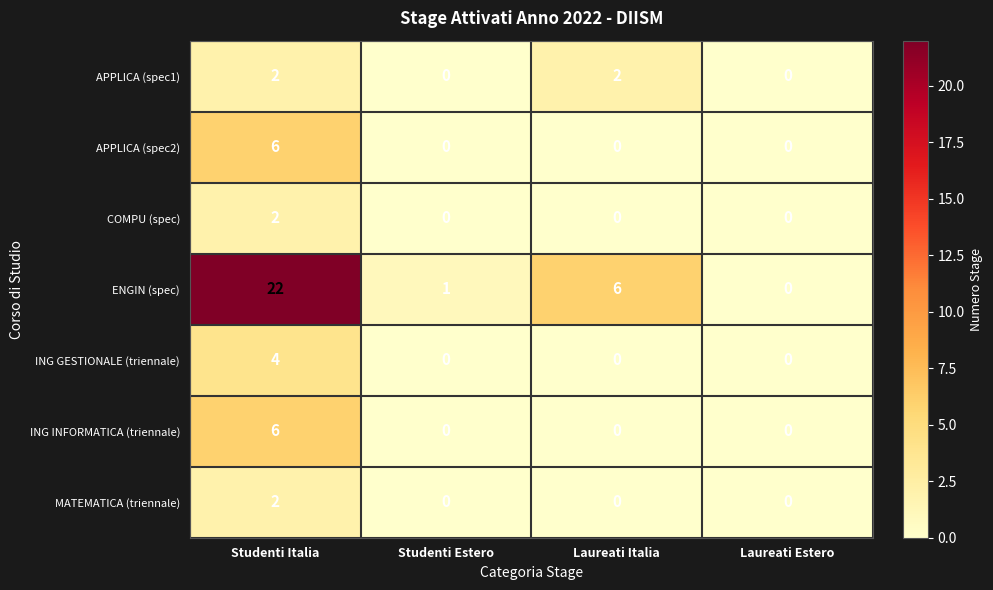

True or false: ING GESTIONALE (triennale) has a value of -1 at Studenti Estero.

False